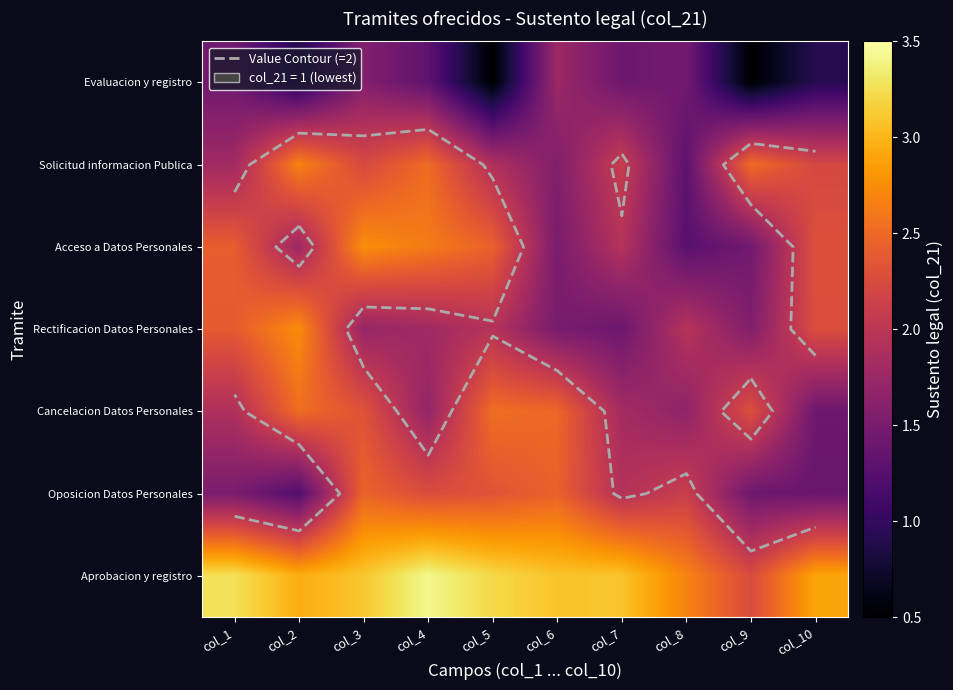

True or false: Solicitud informacion Publica has a value of 2.5 at col_1.

False